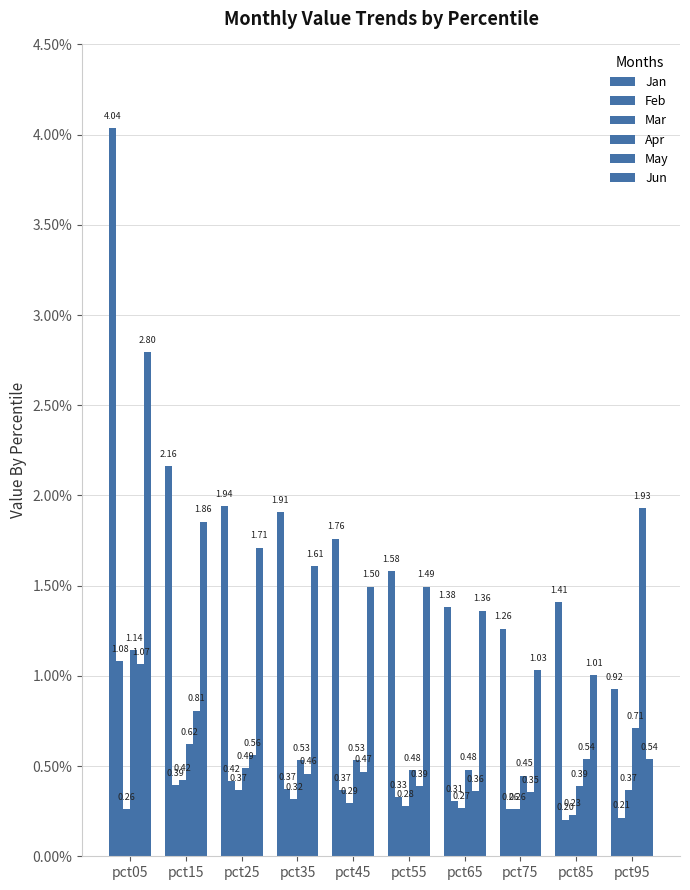

How many bars are there in each group?

6